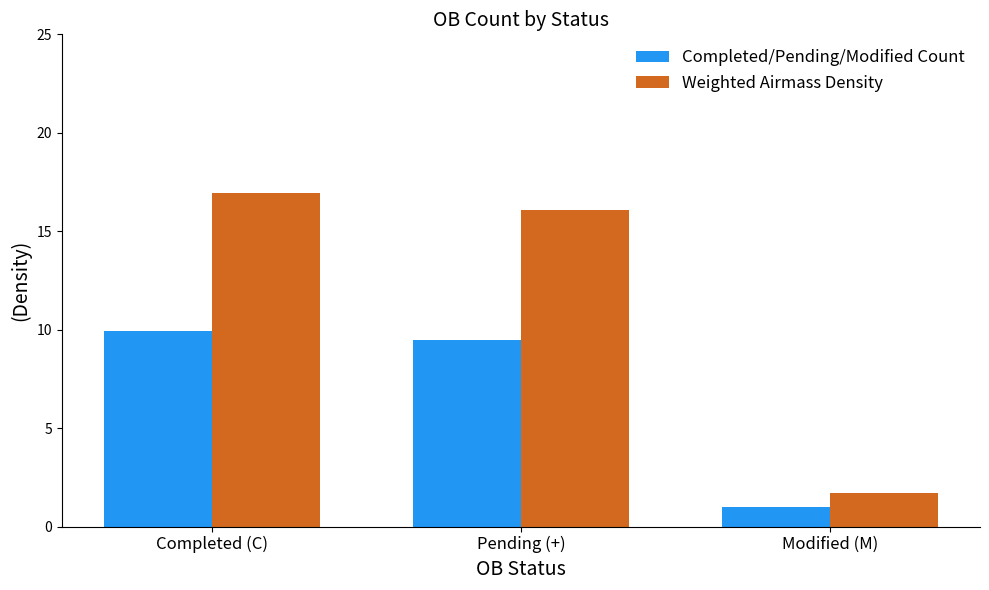

What are all the series names shown in the legend?

Completed/Pending/Modified Count, Weighted Airmass Density